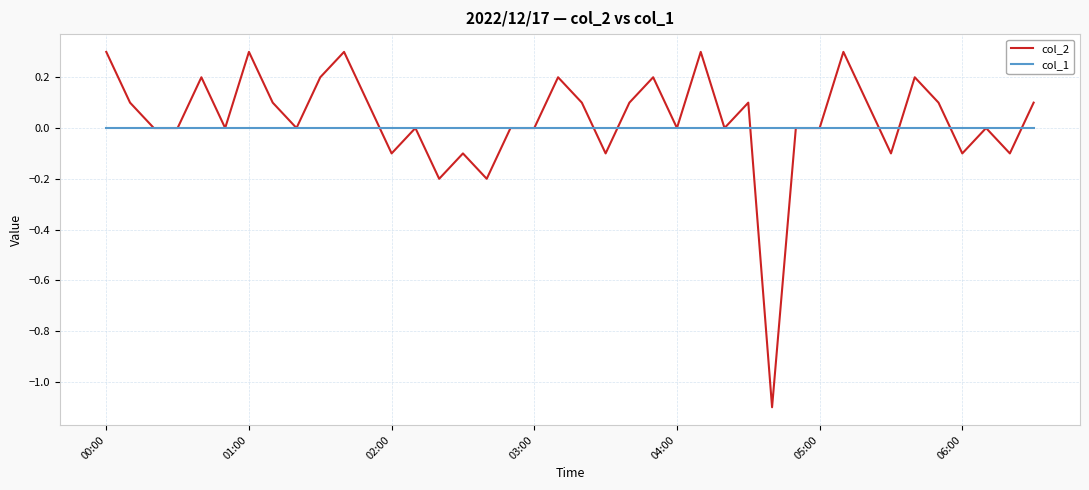

List the series in order of their peak value, highest first.

col_2, col_1